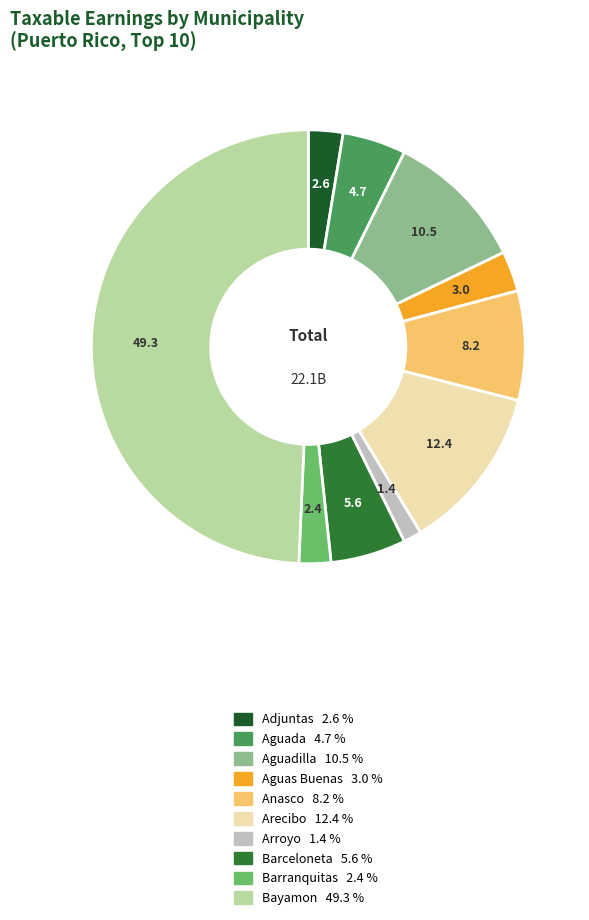

How many slices are in this pie chart?

10